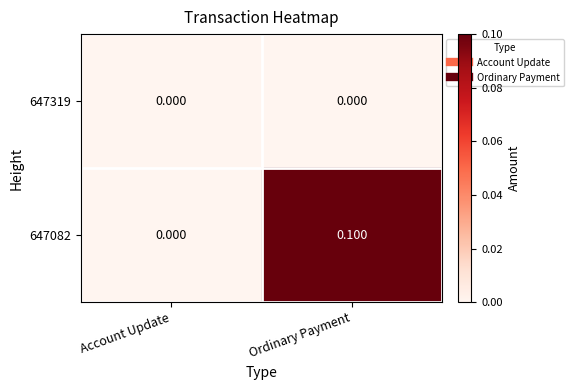

How many data points does each series have?

2